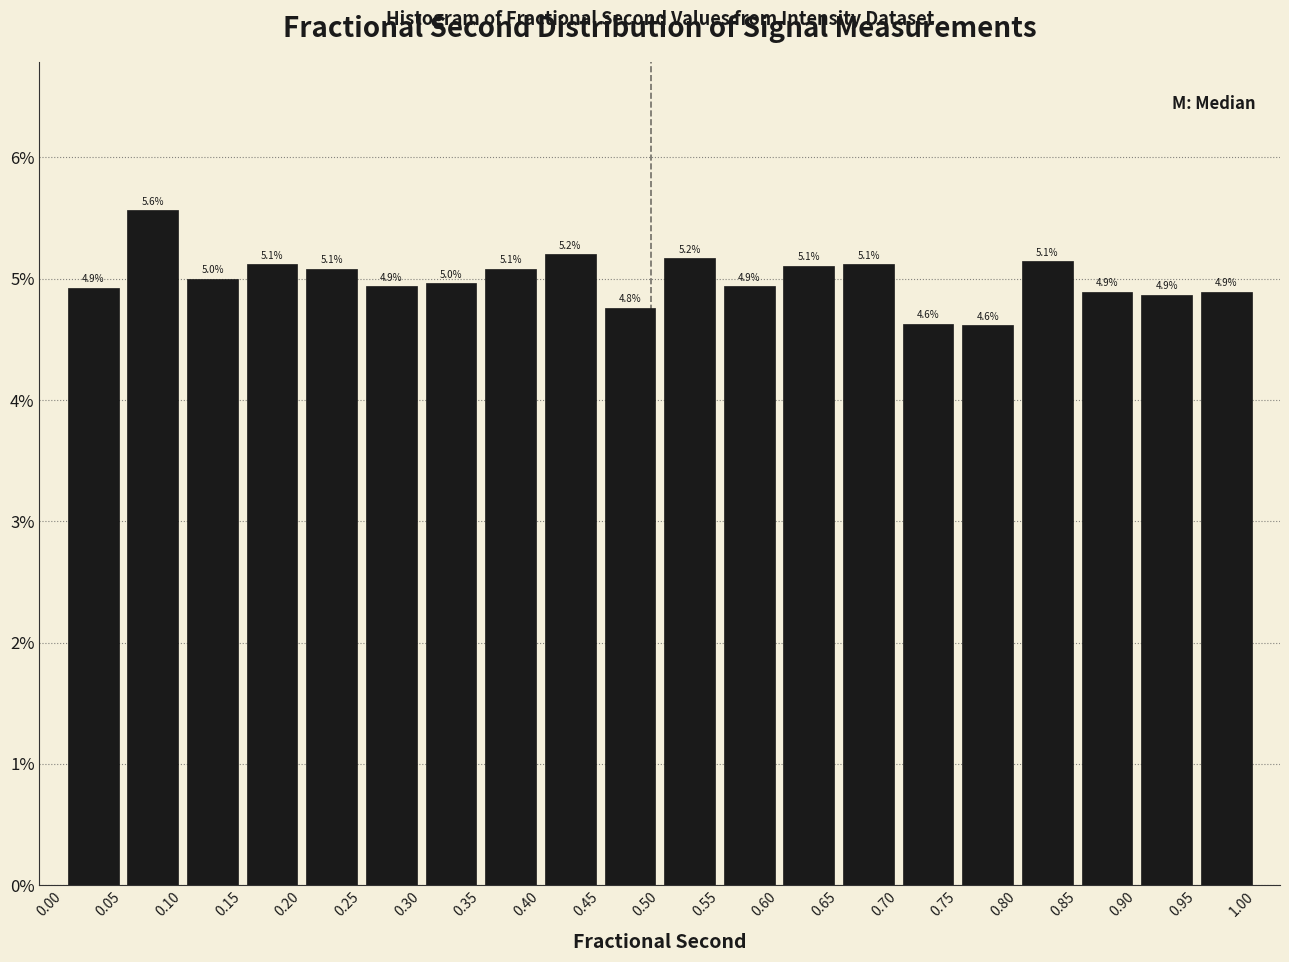

Which range on the x-axis has the tallest bar?

0.05 to 0.10